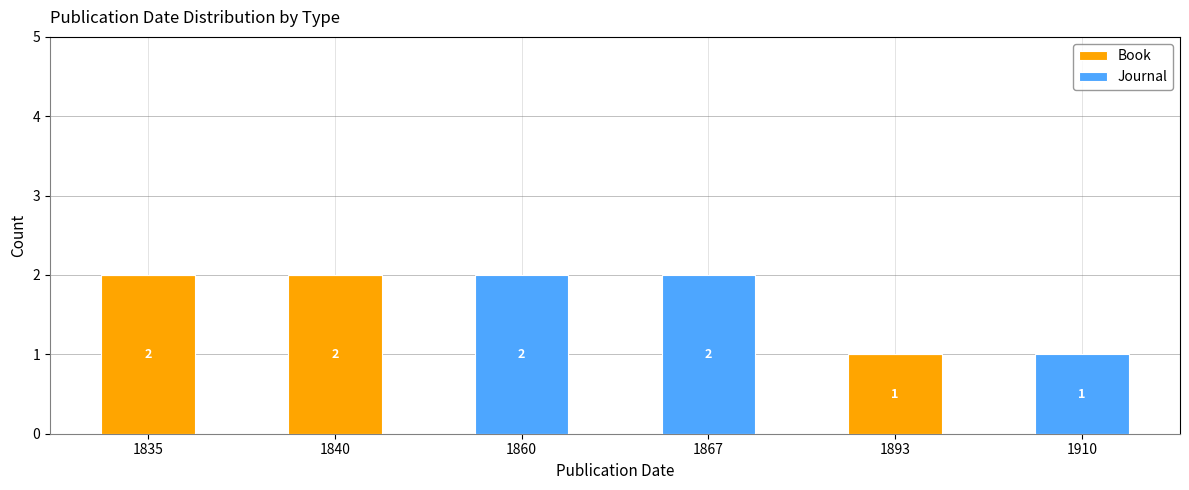

True or false: Book has a value of 3 at 1835.

False